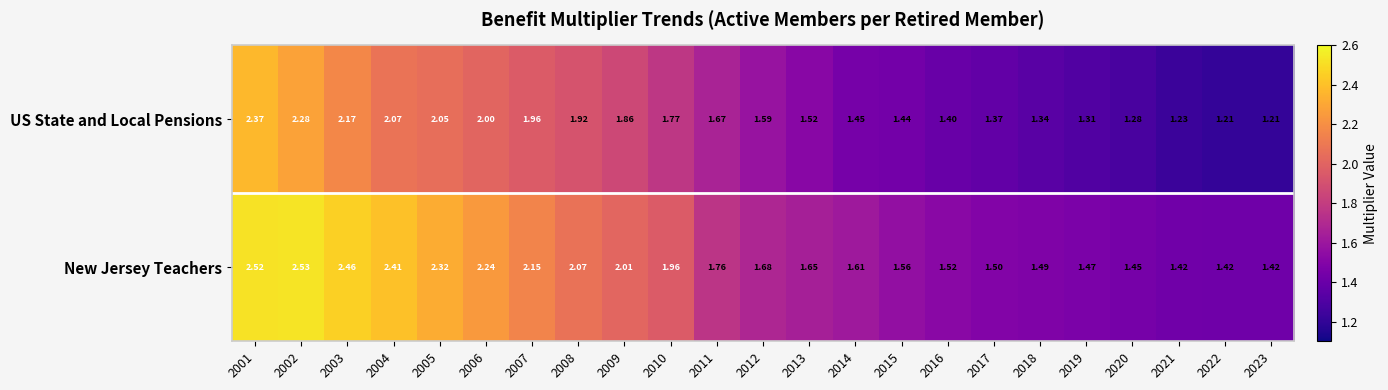

Which series changed the most between 2016 and 2019?

US State and Local Pensions